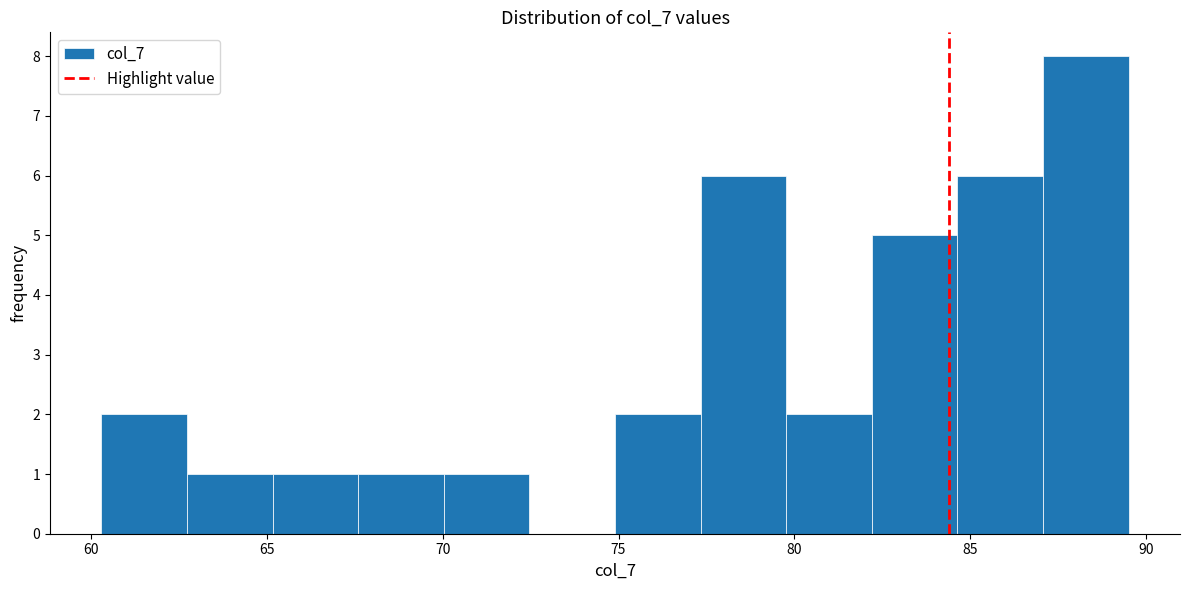

Over which range of the x-axis is the bar tallest?

87.0 to 89.5